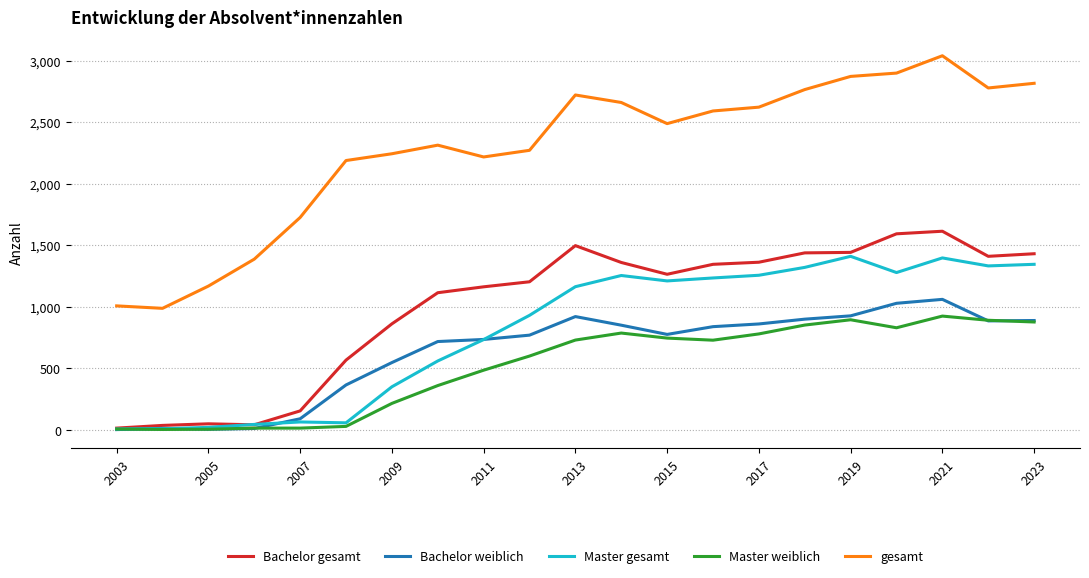

What is the maximum value for gesamt?

3041